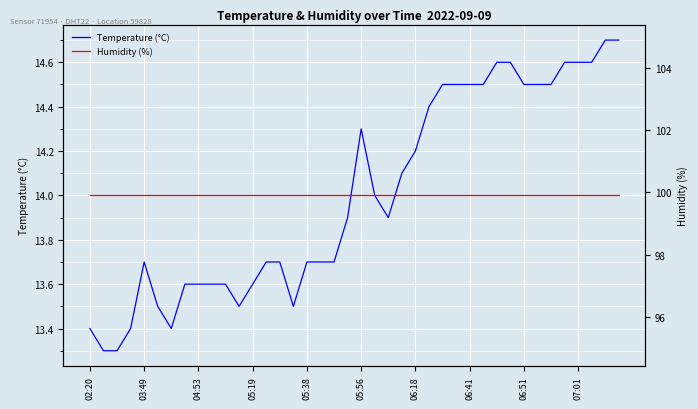

What is the value of the Temperature (°C) point at the 23rd from the left?

13.9